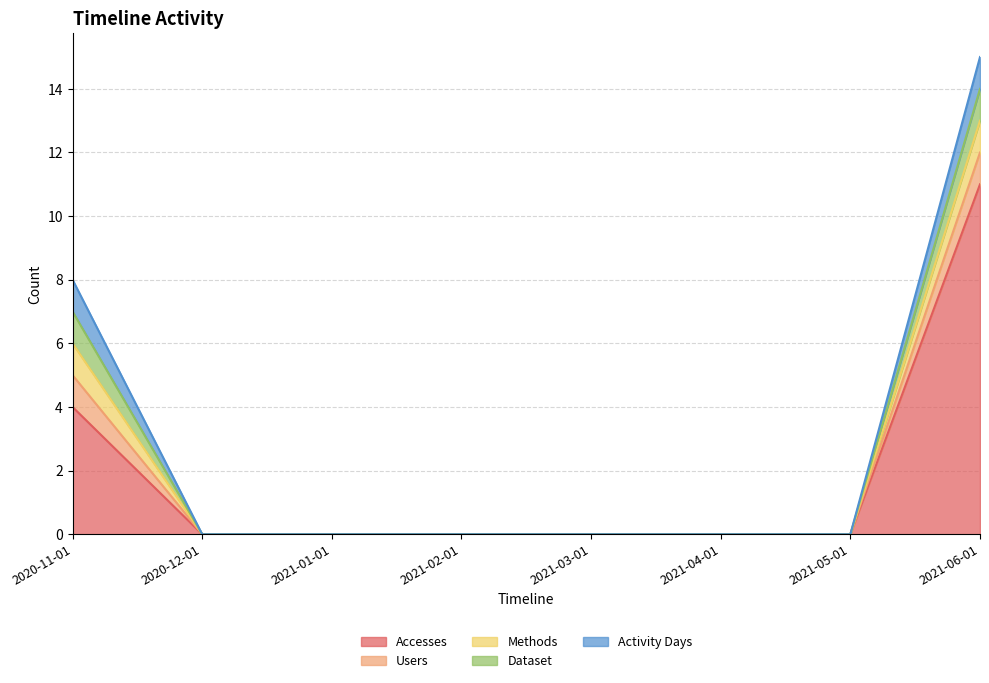

At 2020-12-01, list the series in order from smallest to largest.

Accesses, Users, Methods, Dataset, Activity Days